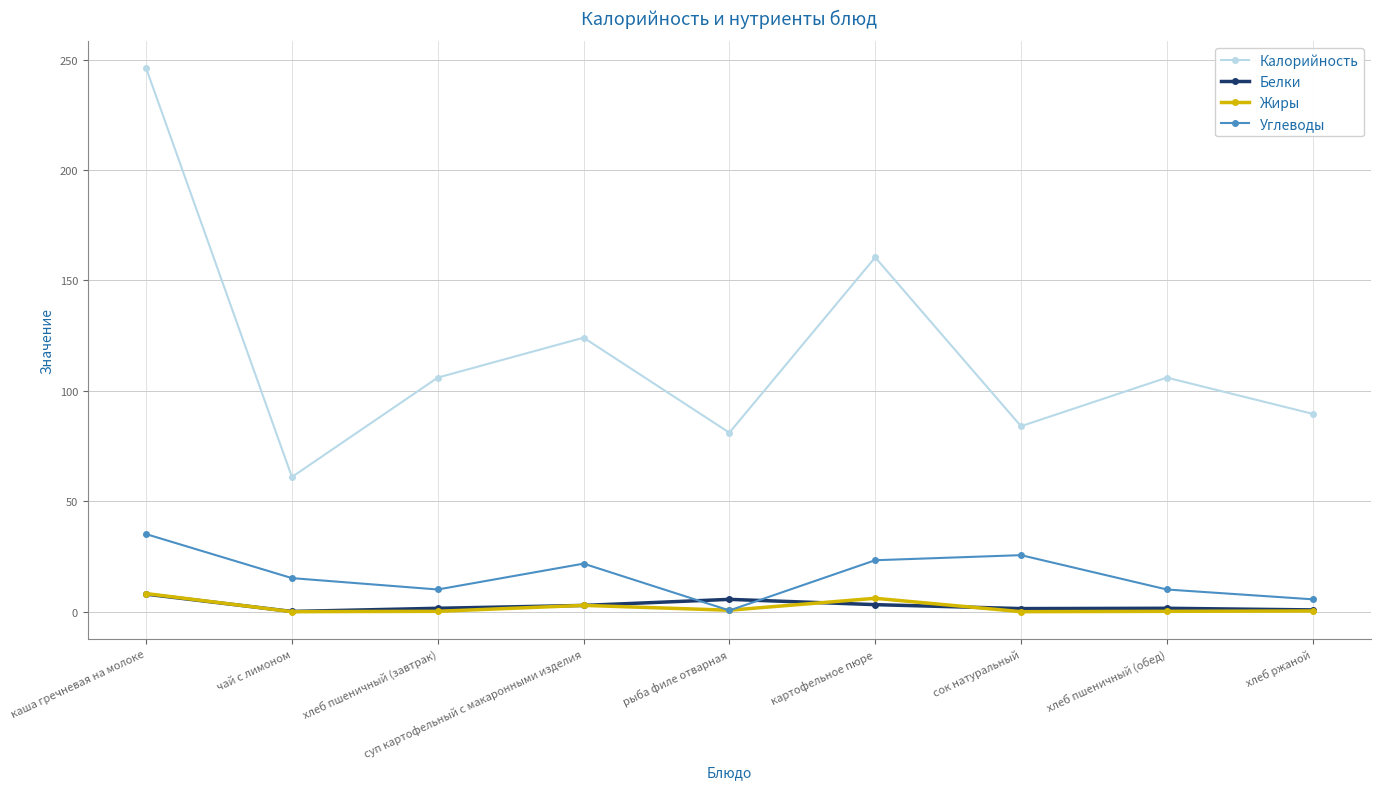

What position from the left is суп картофельный с макаронными изделия?

4